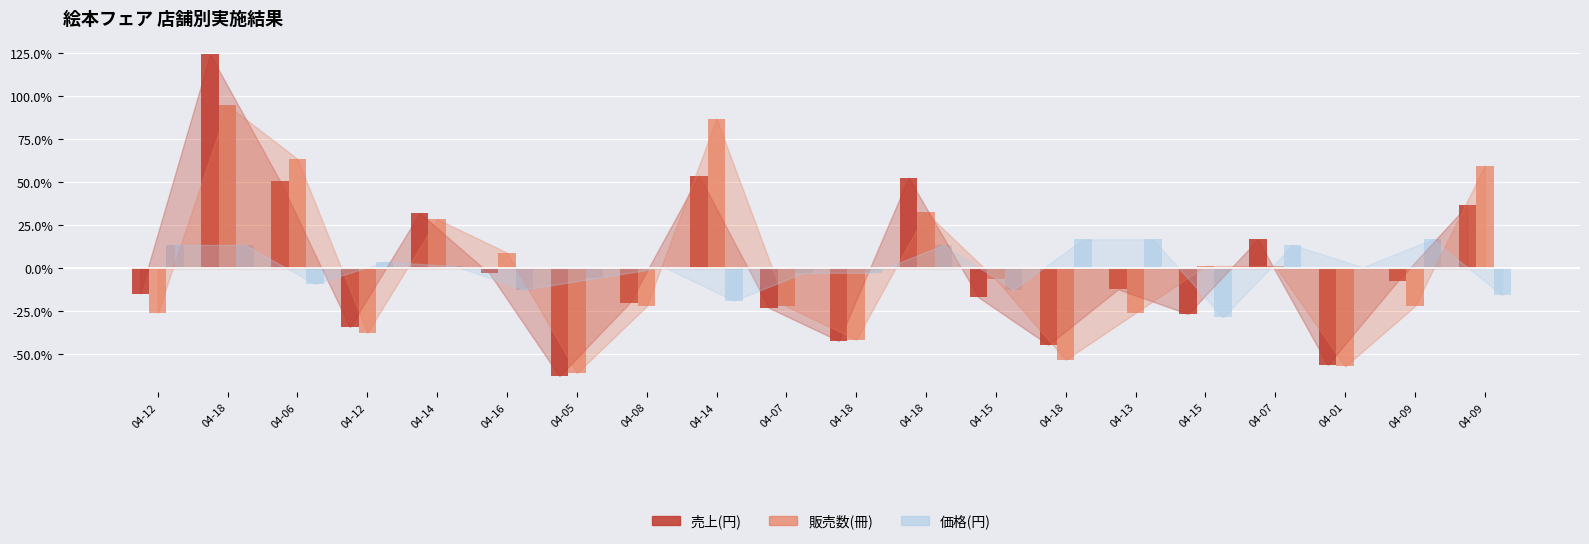

How many data points in 売上(円) are above -12?

9